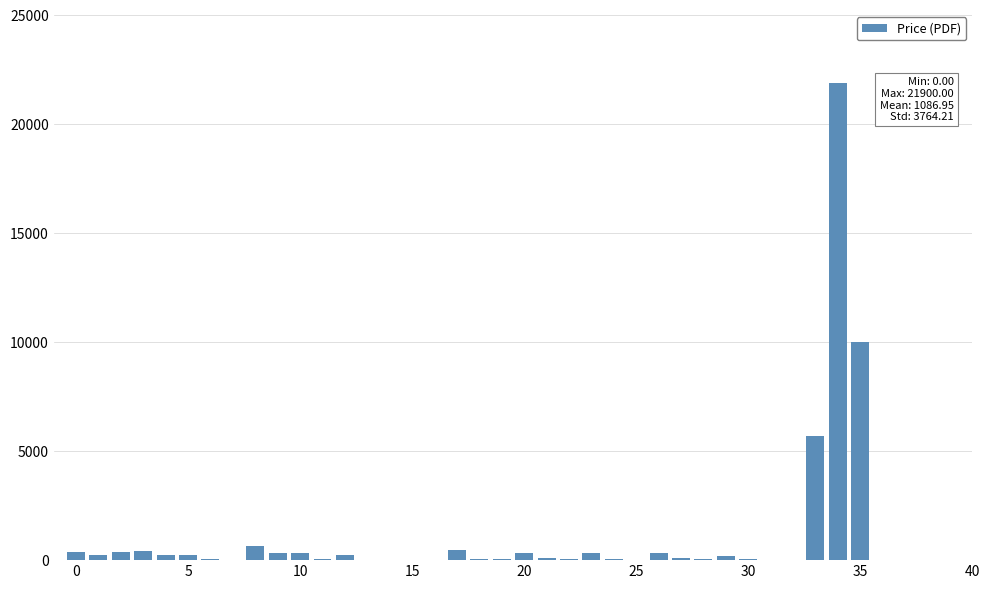

How many data points does each series have?

40